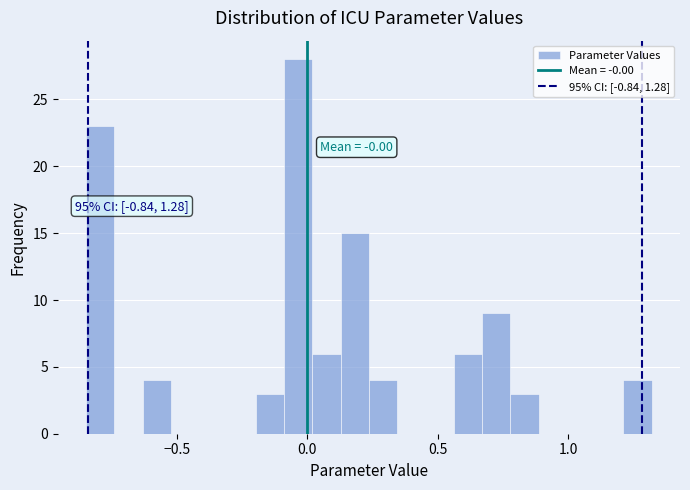

Around what value on the x-axis is the tallest bar? Give the approximate position of its centre, as read against the axis.

-0.05